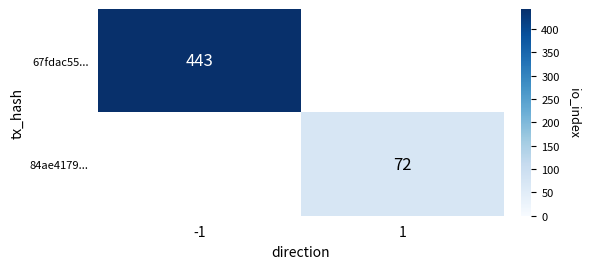

Count the number of data series in this chart.

2